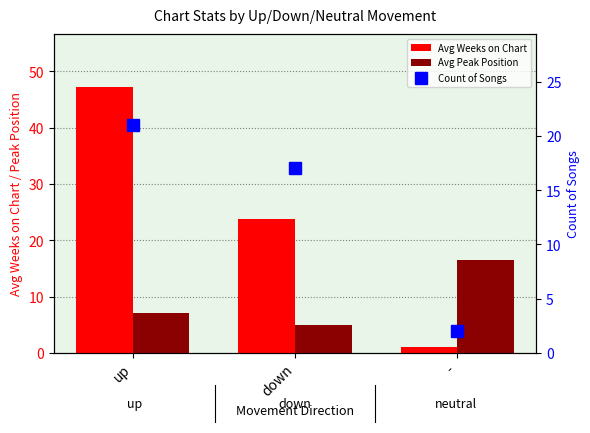

Reading right to left, what are all the values shown in this chart?

Avg Weeks on Chart: -=1.0	down=23.8	up=47.2
Avg Peak Position: -=16.5	down=5.0	up=7.0
Count of Songs: -=2.0	down=17.0	up=21.0